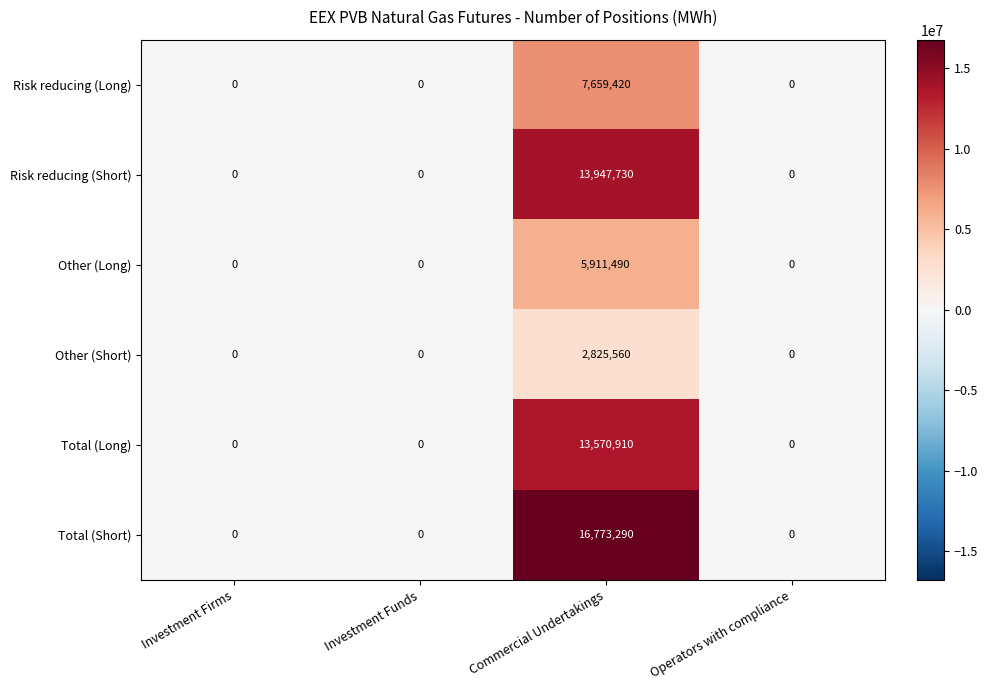

Reading left to right, list all the values displayed in this chart.

Risk reducing (Long): 0	0	7659420	0
Risk reducing (Short): 0	0	13947730	0
Other (Long): 0	0	5911490	0
Other (Short): 0	0	2825560	0
Total (Long): 0	0	13570910	0
Total (Short): 0	0	16773290	0